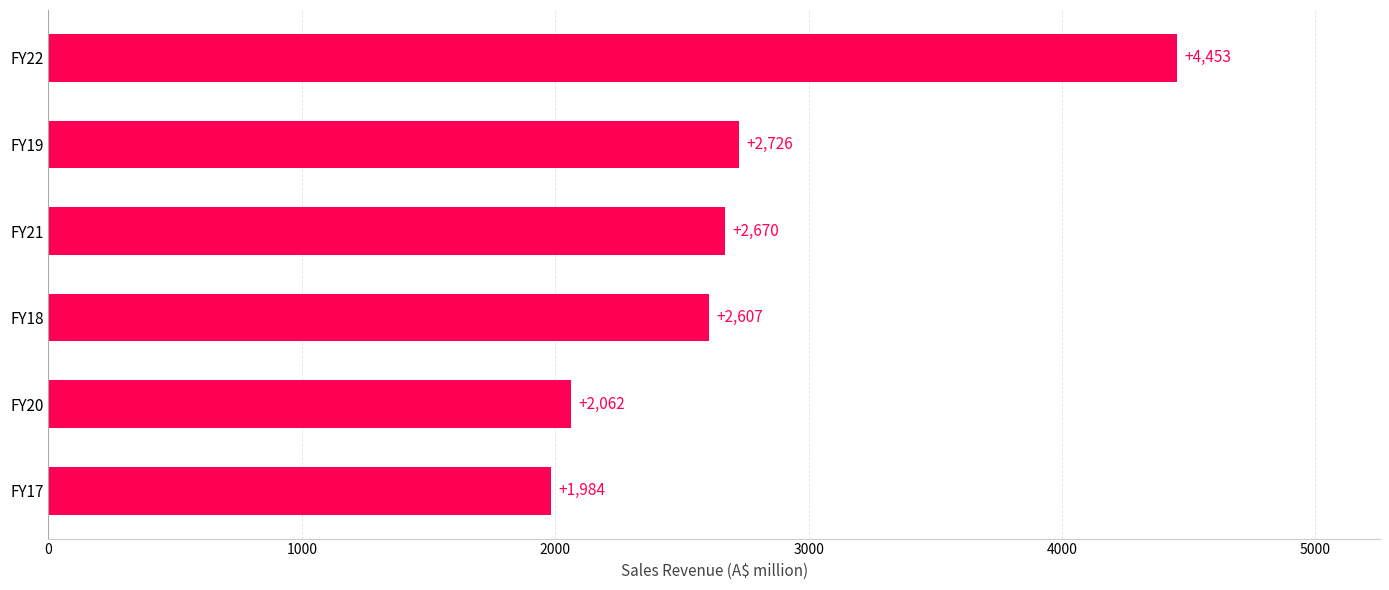

What is the average value?

2750.3